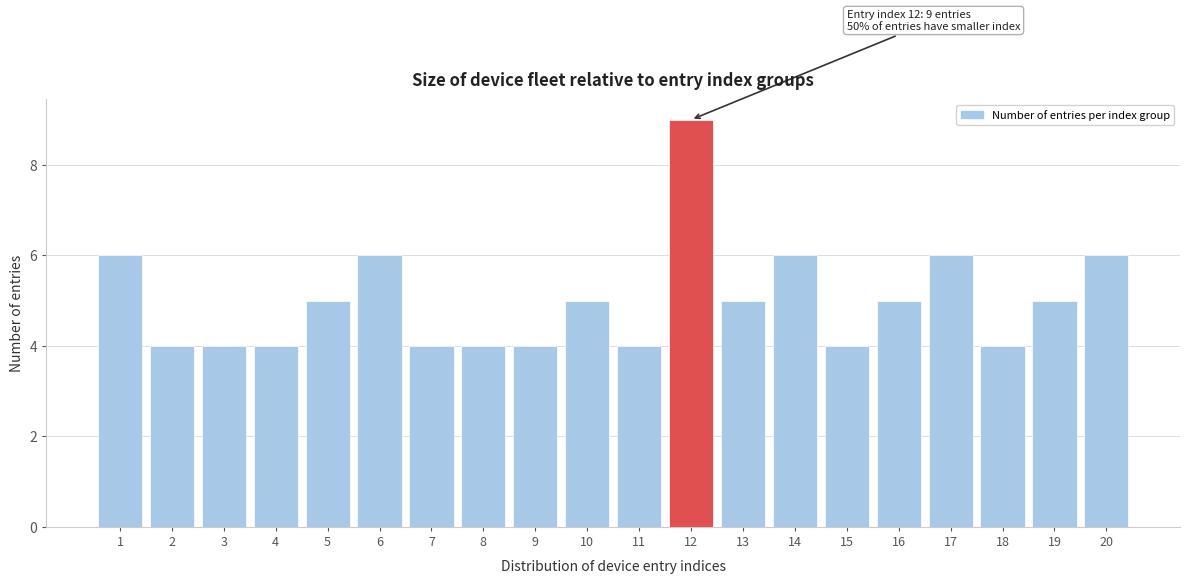

Reading left to right, list all the values displayed in this chart.

6	4	4	4	5	6	4	4	4	5	4	9	5	6	4	5	6	4	5	6